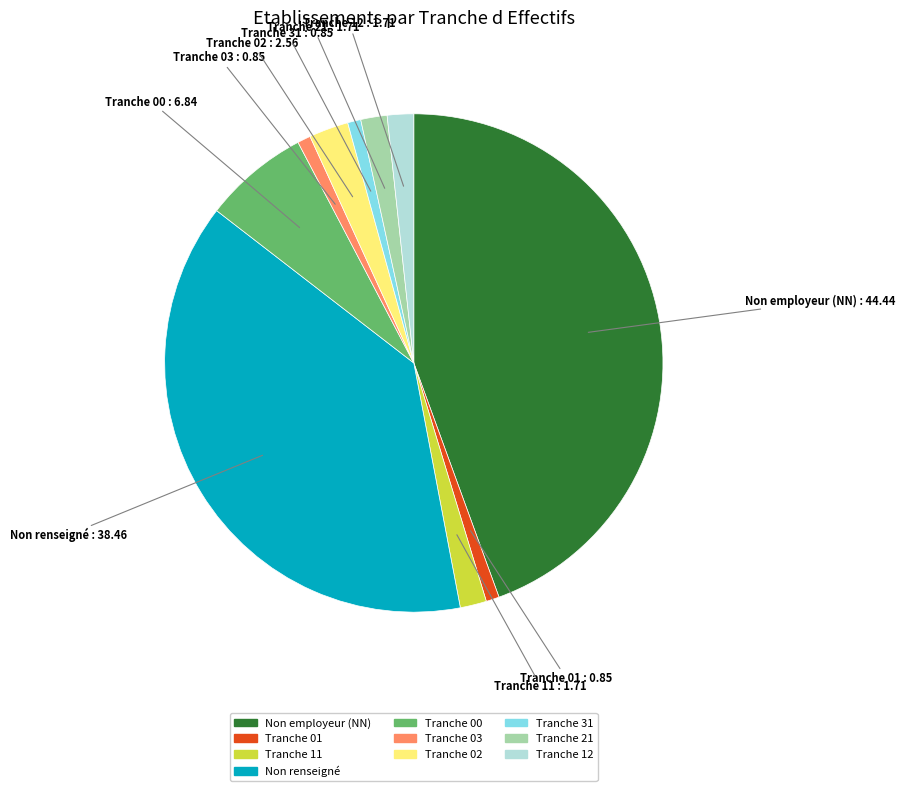

Is there a majority slice in this chart?

No